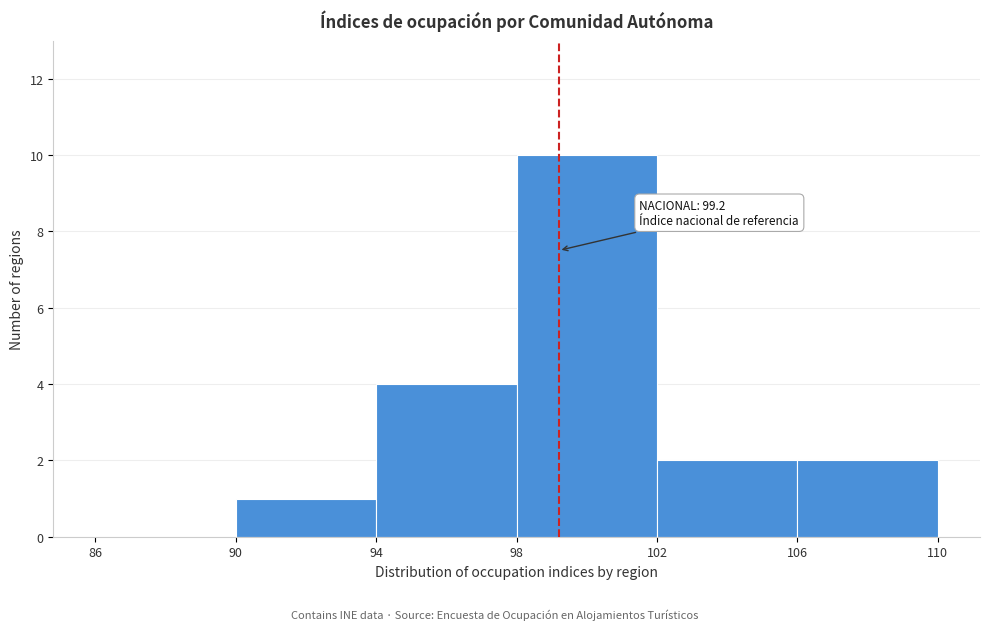

Which range on the x-axis has the tallest bar?

98 to 102